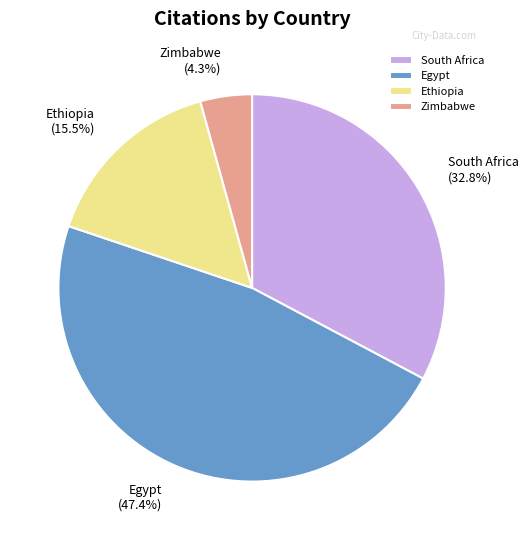

Which has a higher value, Zimbabwe or South Africa?

South Africa